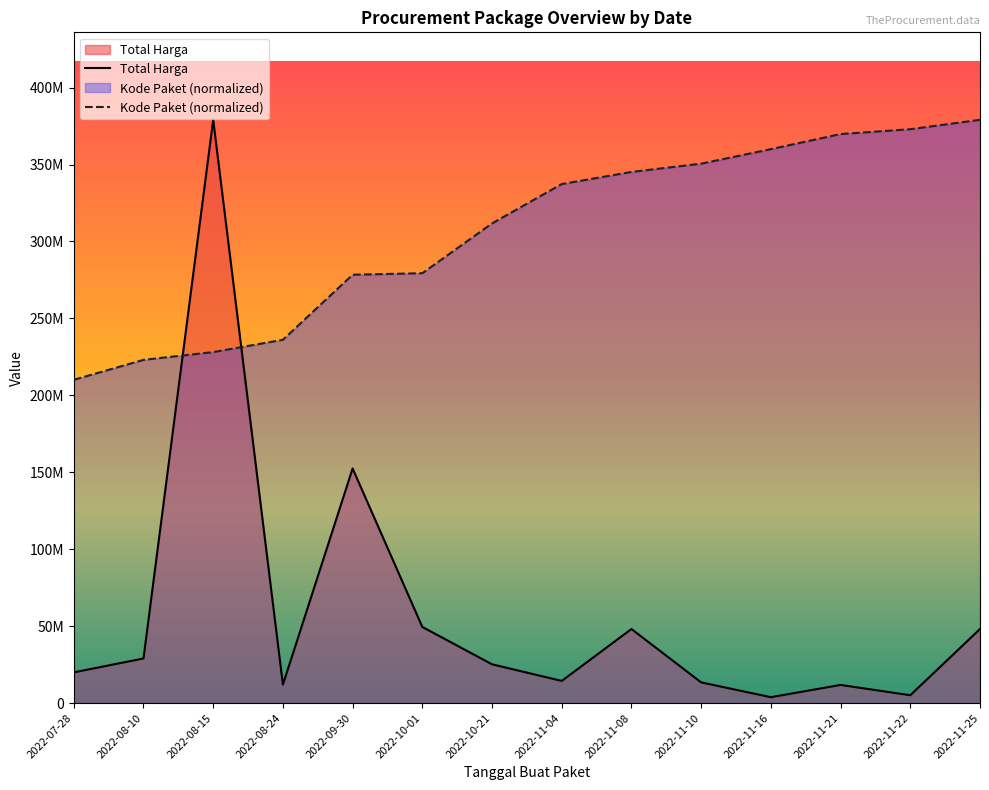

Between which two adjacent categories do Kode Paket and Total Harga first intersect?

2022-08-10 and 2022-08-15